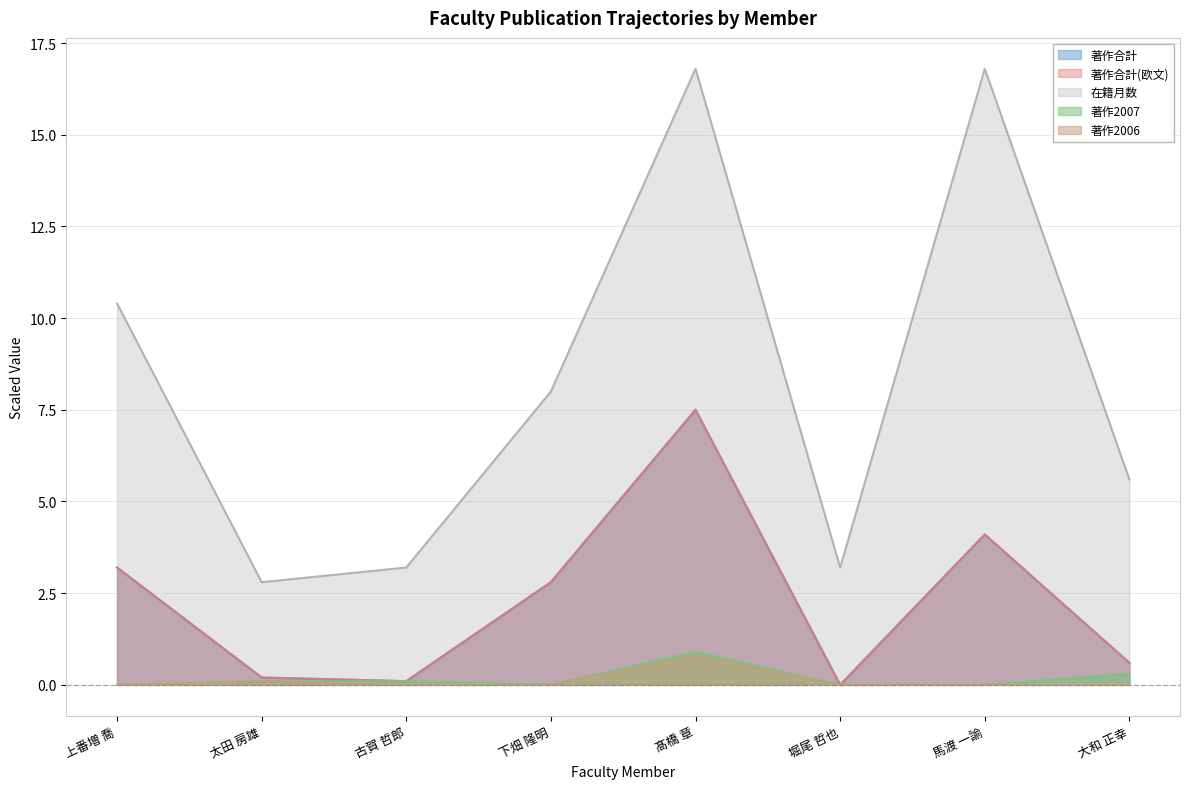

At which category does 著作2007 reach its first local valley?

下畑 隆明